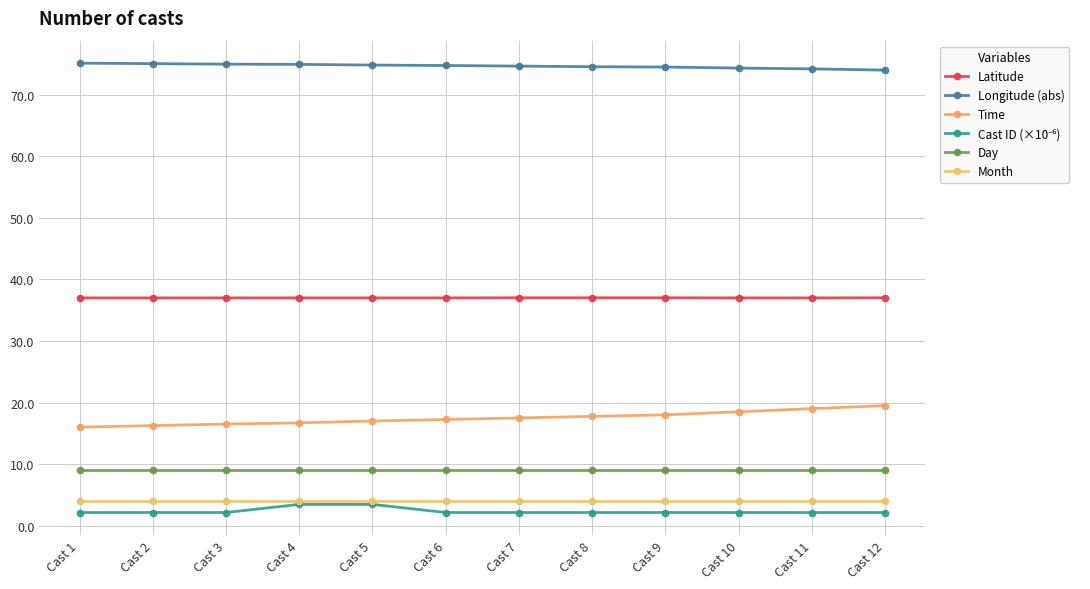

Is this an area chart (filled region under the line)?

No